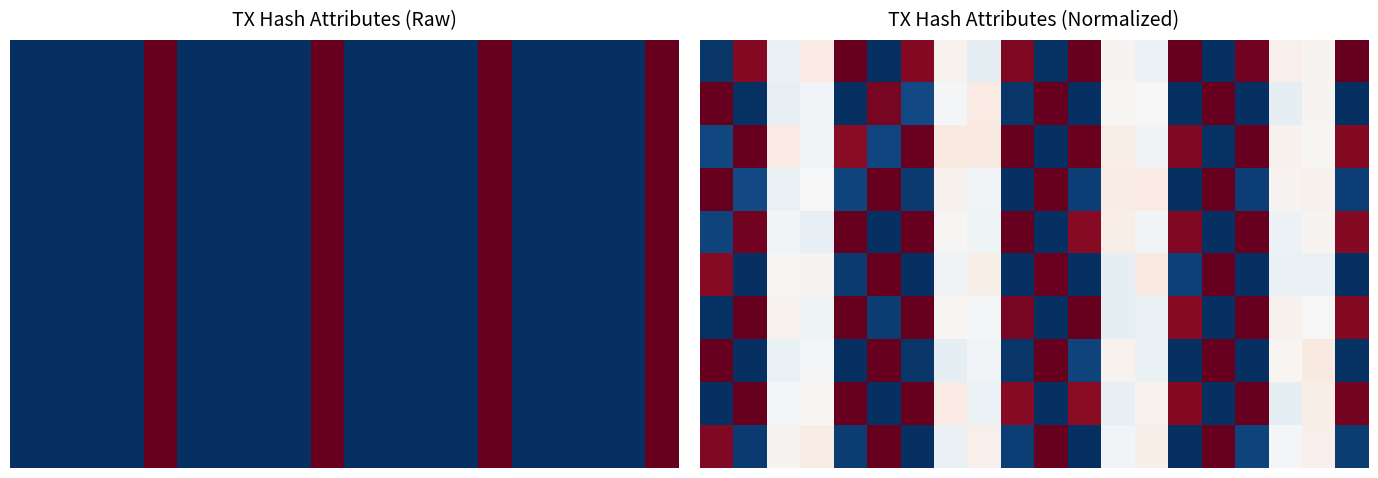

Between 16 and 10, which is larger?

16